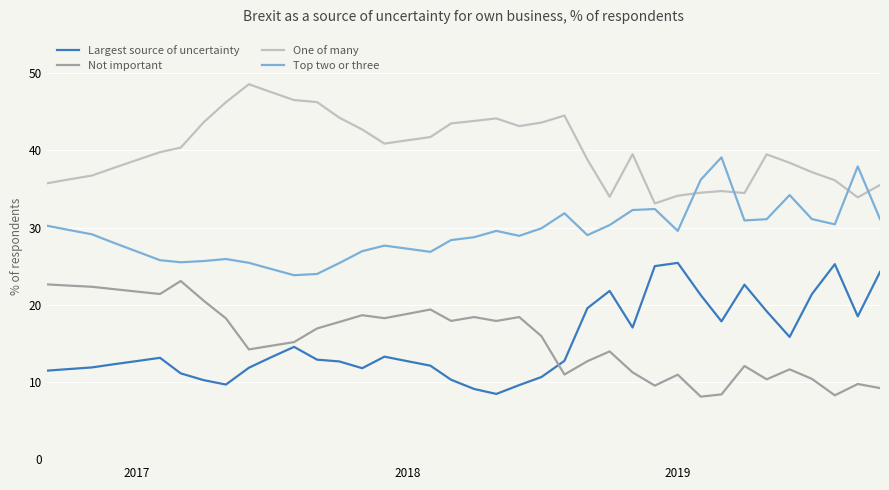

List the series in order of their peak value, lowest first.

Not important, Largest source of uncertainty, Top two or three, One of many